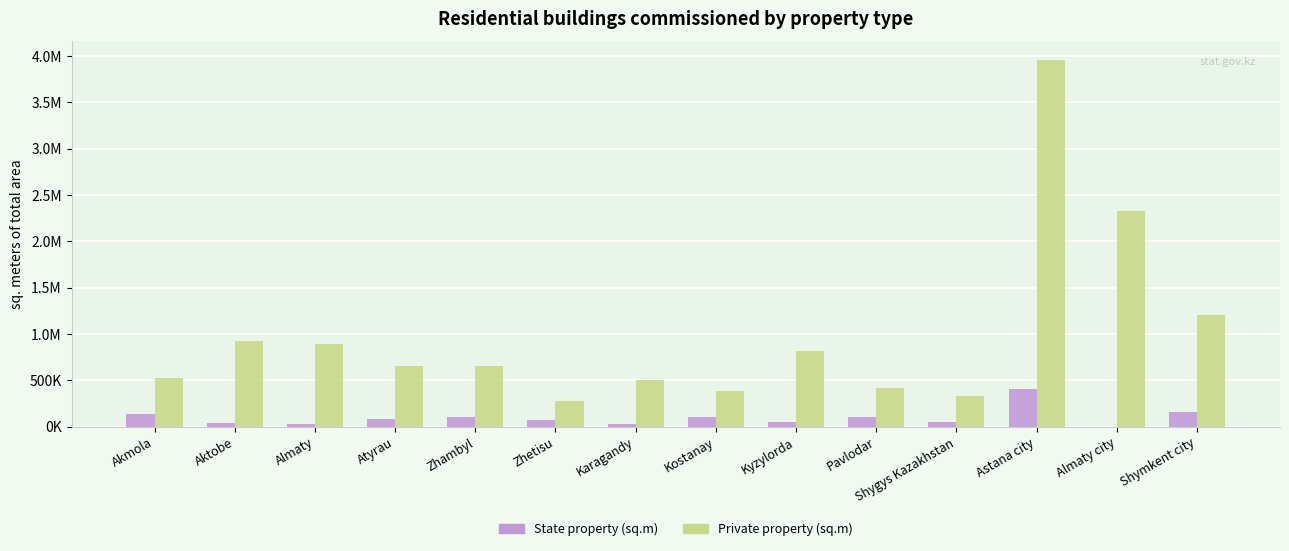

What is the difference between the maximum and minimum values in the Private property (sq.m) series?

3685019